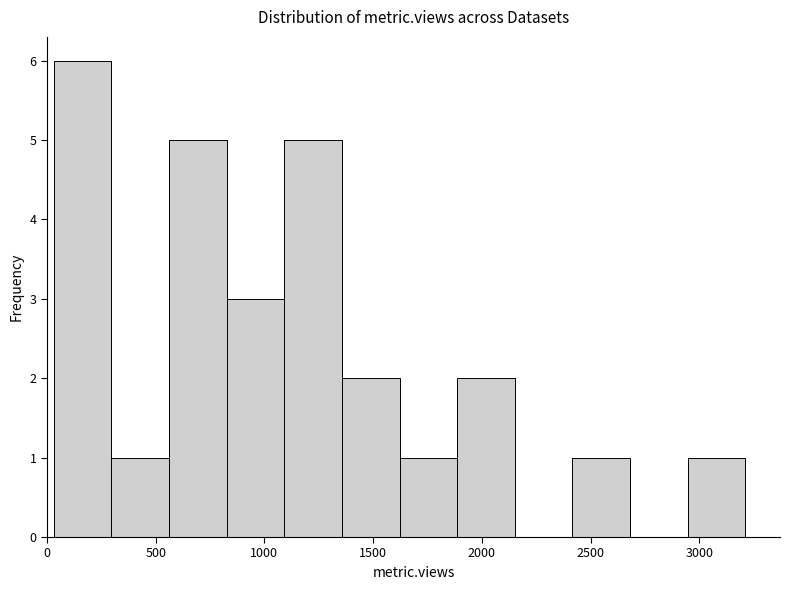

Reading left to right, list every bar in this chart as the range it spans on the x-axis followed by its height. Neither the bar edges nor the heights are printed on the chart, so give them approximately, as read against the axes.

50 to 300: 6
300 to 550: 1
550 to 850: 5
850 to 1100: 3
1100 to 1350: 5
1350 to 1600: 2
1600 to 1900: 1
1900 to 2150: 2
2150 to 2400: 0
2400 to 2700: 1
2700 to 2950: 0
2950 to 3200: 1